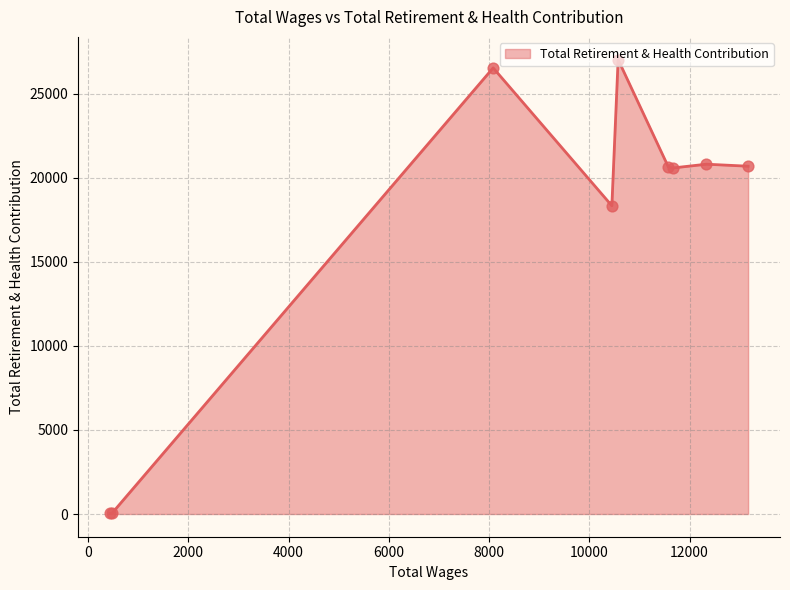

What is the difference between the maximum and minimum values?

26994